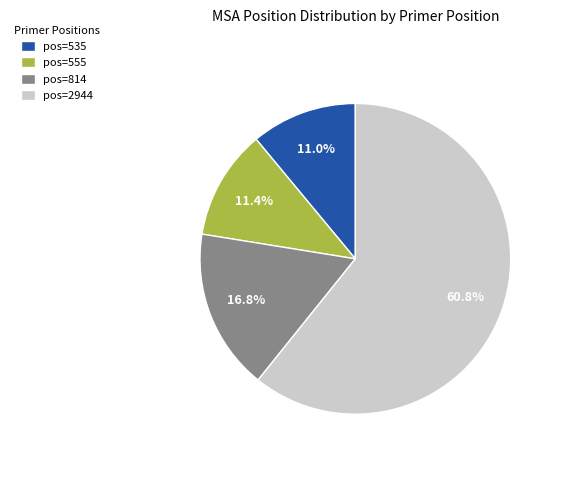

What percentage is NOT represented by pos=2944?

39.2%